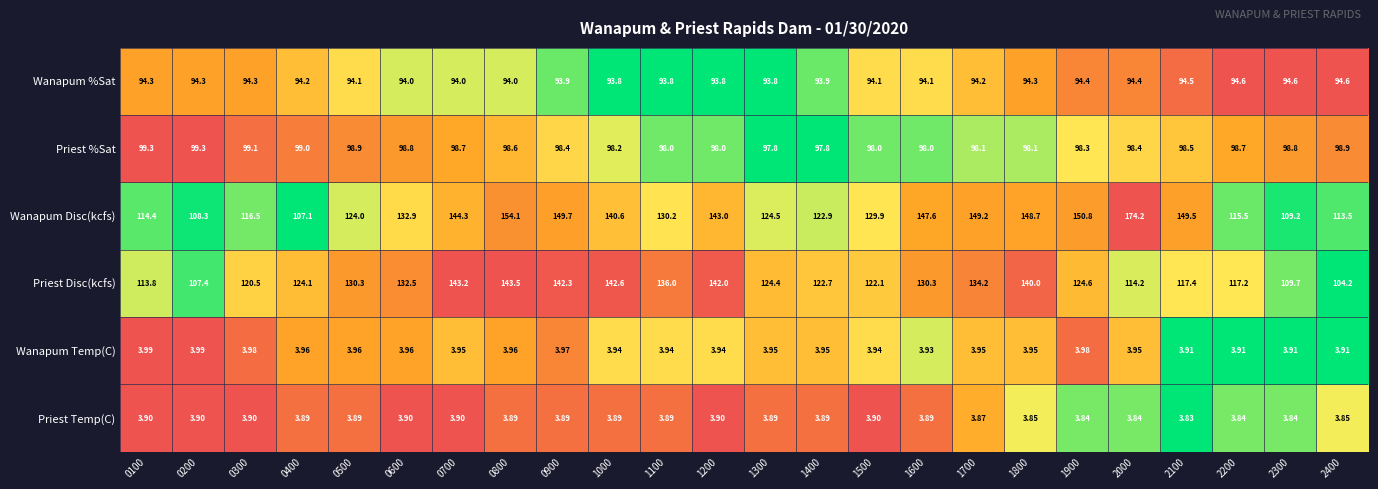

Rank the series at 2000 from lowest to highest value.

Priest Temp(C), Wanapum Temp(C), Wanapum %Sat, Priest %Sat, Priest Disc(kcfs), Wanapum Disc(kcfs)